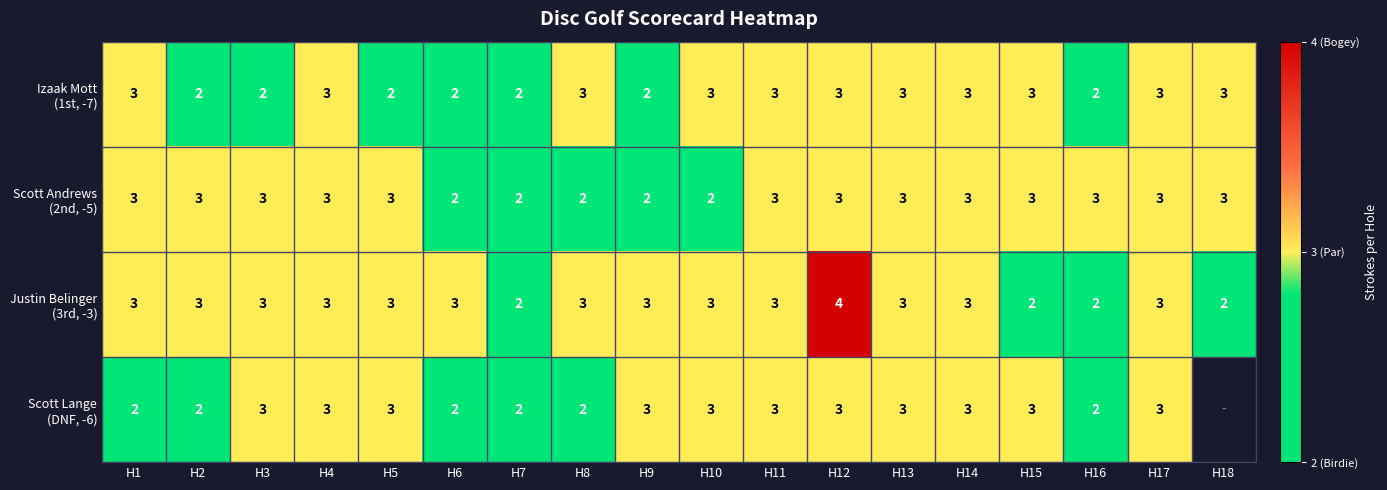

What is the greatest value displayed?

4.0